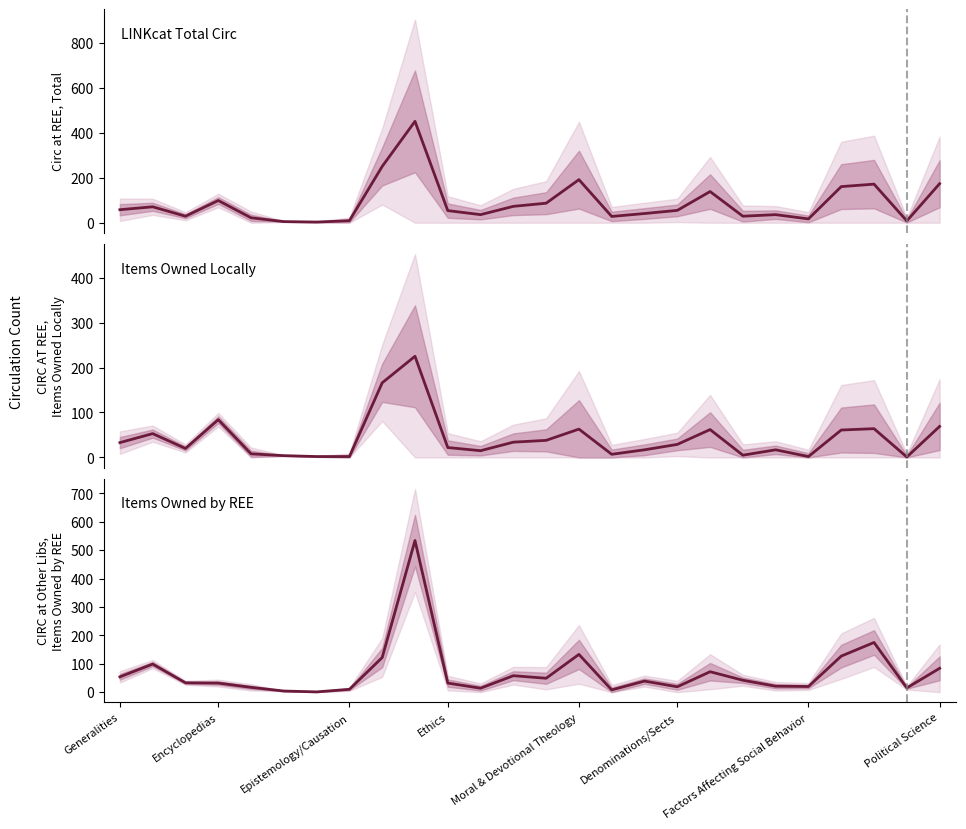

How many lines are shown in the chart?

3